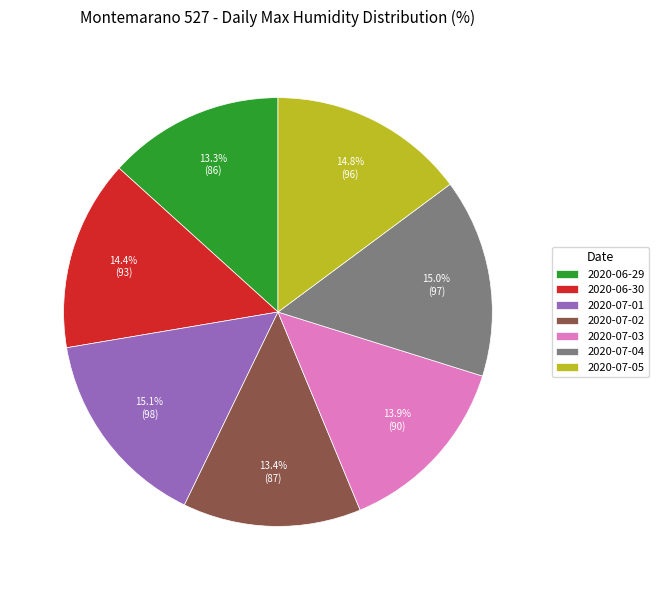

Combined, what portion of the pie is 2020-06-30 and 2020-07-05?

29.2%